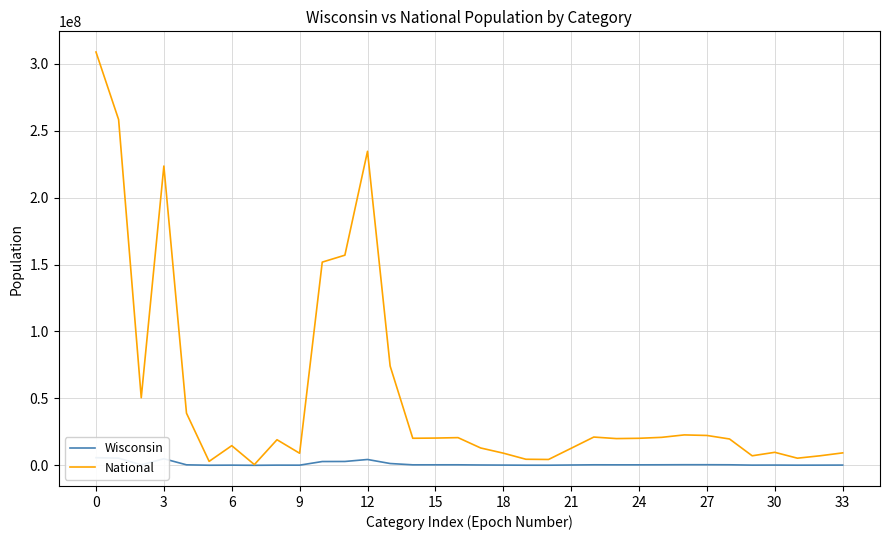

Is the value of National at 15 greater than the value of Wisconsin at 14?

Yes